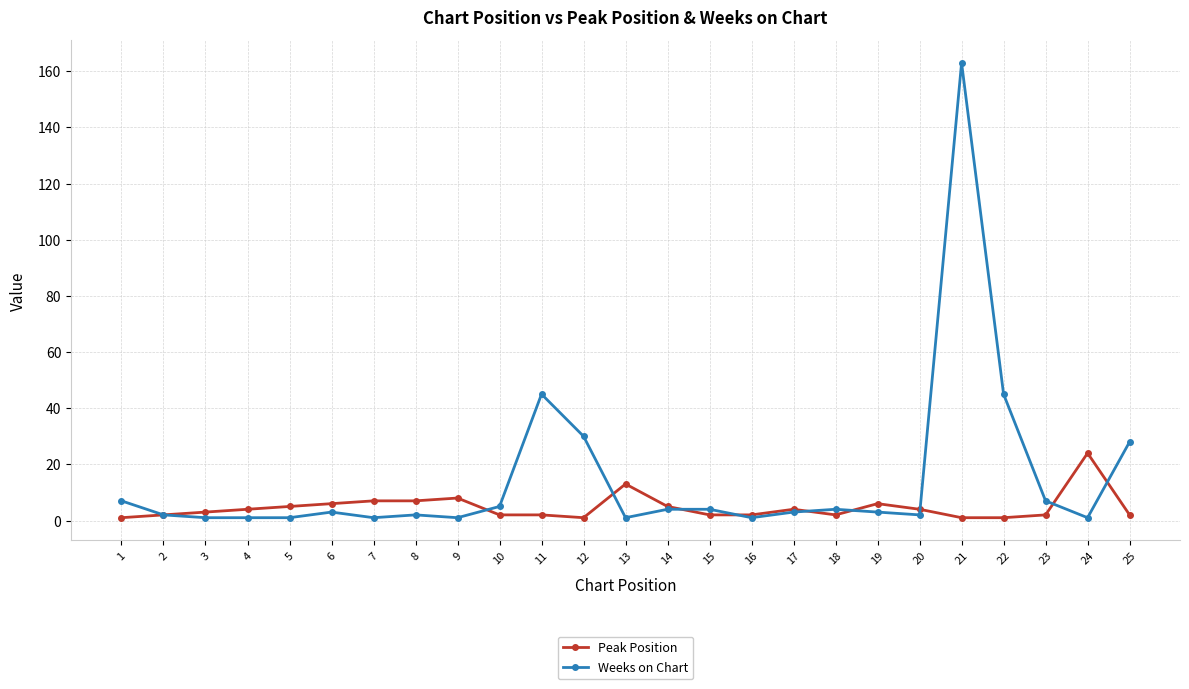

What is the value of the Weeks on Chart point at the 22nd from the left?

45